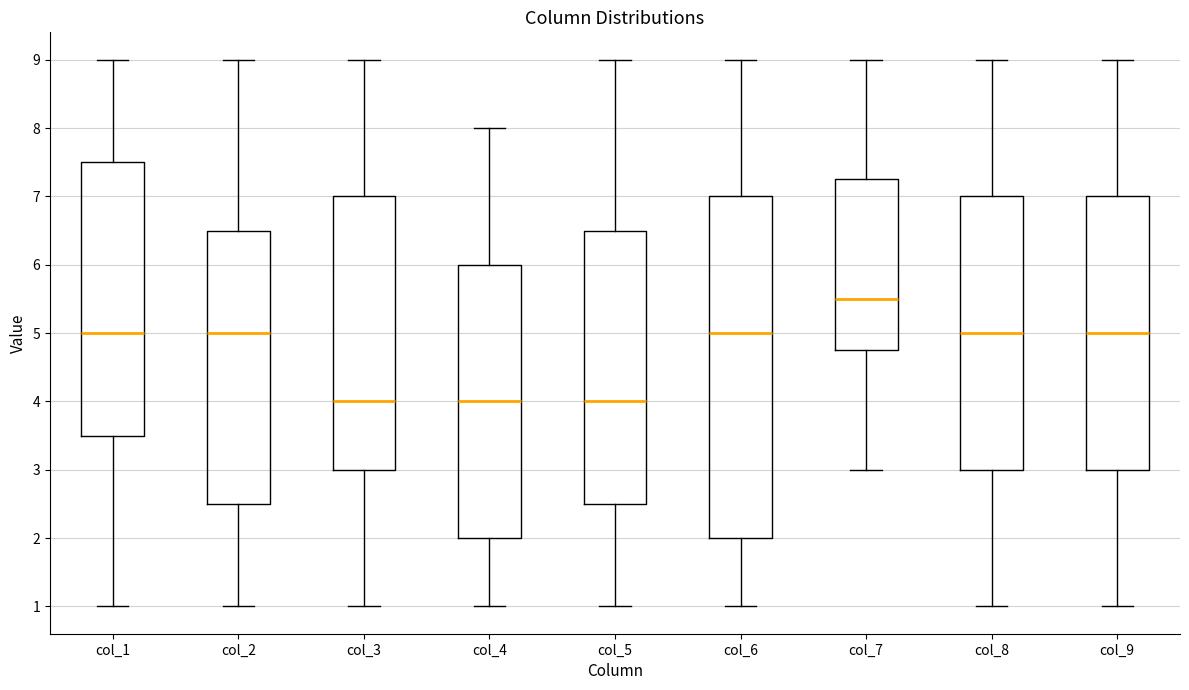

Where is the upper edge of the box for col_4 on the y-axis? The values are not printed on the chart, so give them approximately, as read against the axis.

6.0